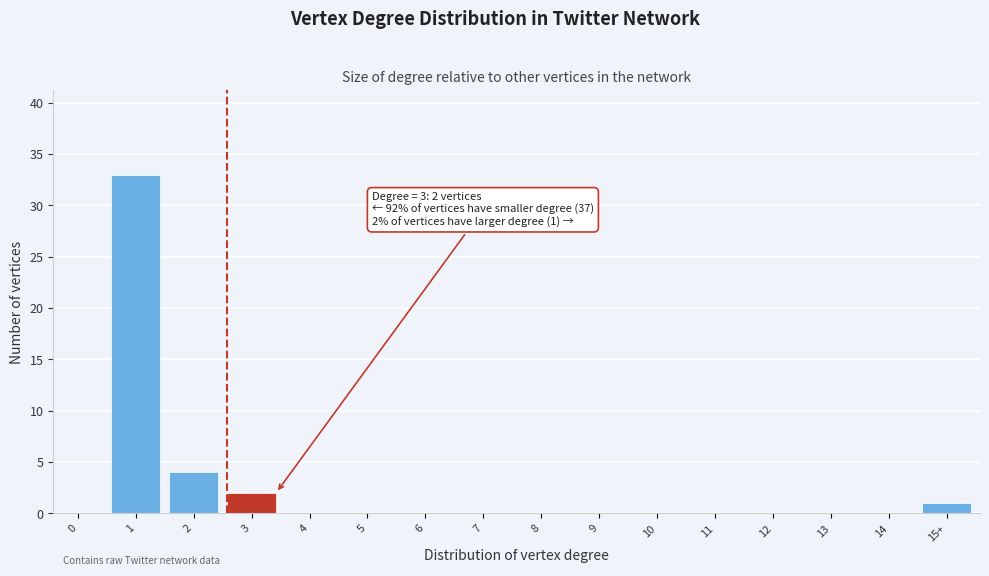

Reading left to right, what are all the values shown in this chart?

0=0	1=33	2=4	3=2	4=0	5=0	6=0	7=0	8=0	9=0	10=0	11=0	12=0	13=0	14=0	15+=1